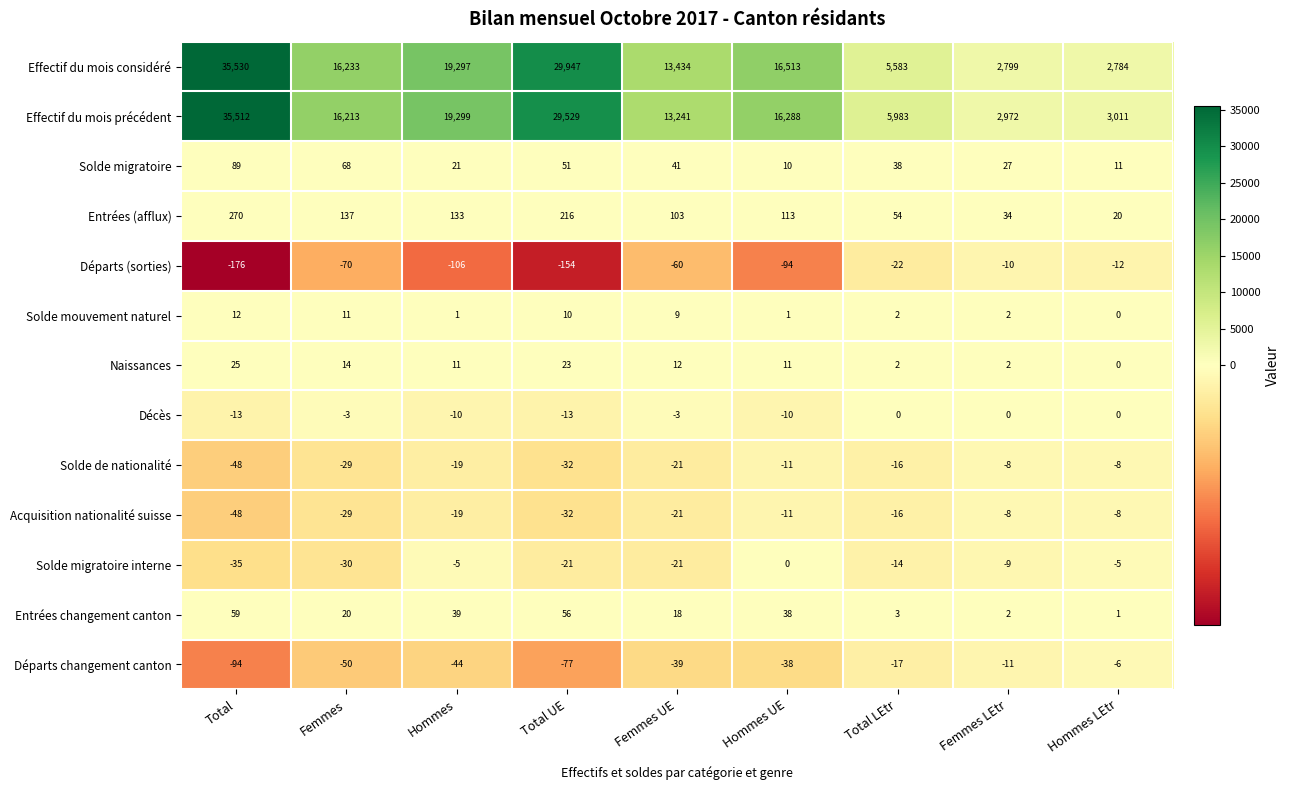

At which category does the chart reach its peak across all series?

Total